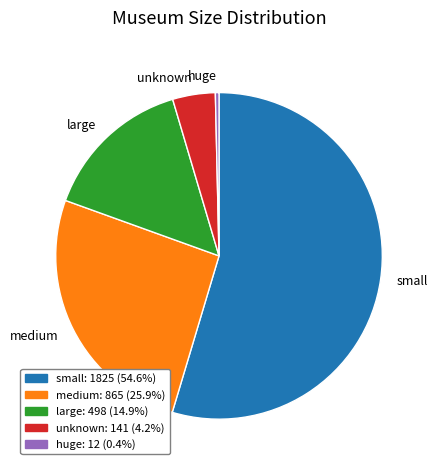

Combined, do medium and unknown account for over 50%?

No